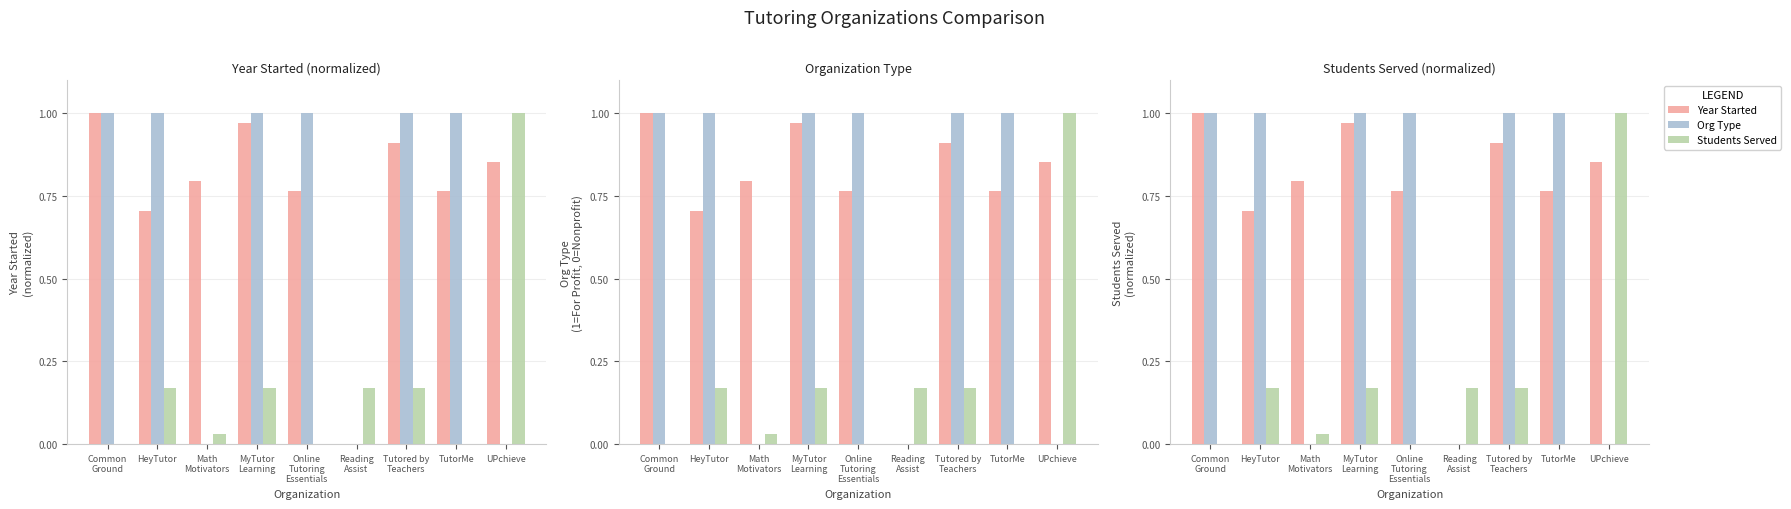

Reading left to right, transcribe all the data shown in this chart.

Year Started: Common
Ground=1.0	HeyTutor=0.7	Math
Motivators=0.8	MyTutor
Learning=1.0	Online
Tutoring
Essentials=0.8	Reading
Assist=0.0	Tutored by
Teachers=0.9	TutorMe=0.8	UPchieve=0.9
Org Type: Common
Ground=1.0	HeyTutor=1.0	Math
Motivators=0.0	MyTutor
Learning=1.0	Online
Tutoring
Essentials=1.0	Reading
Assist=0.0	Tutored by
Teachers=1.0	TutorMe=1.0	UPchieve=0.0
Students Served: Common
Ground=0.0	HeyTutor=0.2	Math
Motivators=0.0	MyTutor
Learning=0.2	Online
Tutoring
Essentials=0.0	Reading
Assist=0.2	Tutored by
Teachers=0.2	TutorMe=0.0	UPchieve=1.0